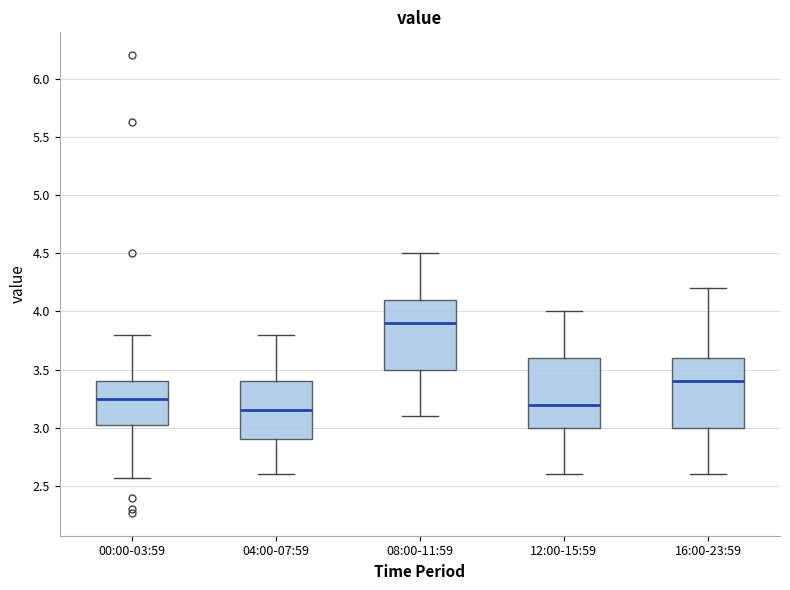

Where is the lower edge of the box for 00:00-03:59 on the y-axis? The values are not printed on the chart, so give them approximately, as read against the axis.

3.00